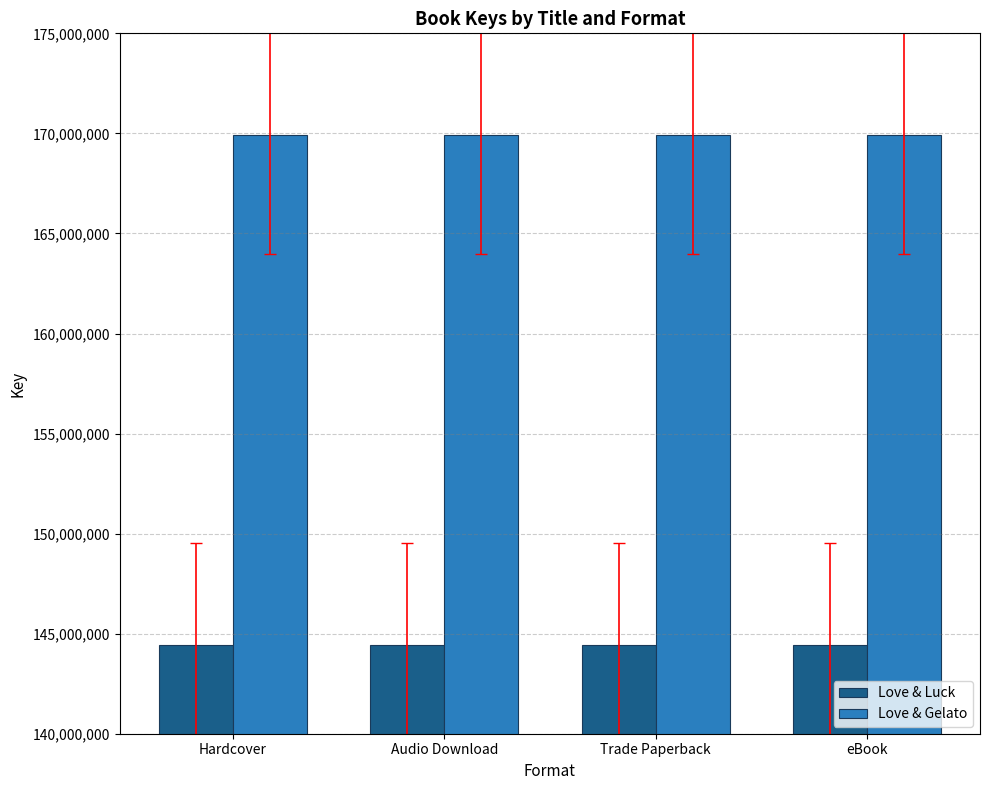

What is the minimum value for Love & Gelato?

169942786